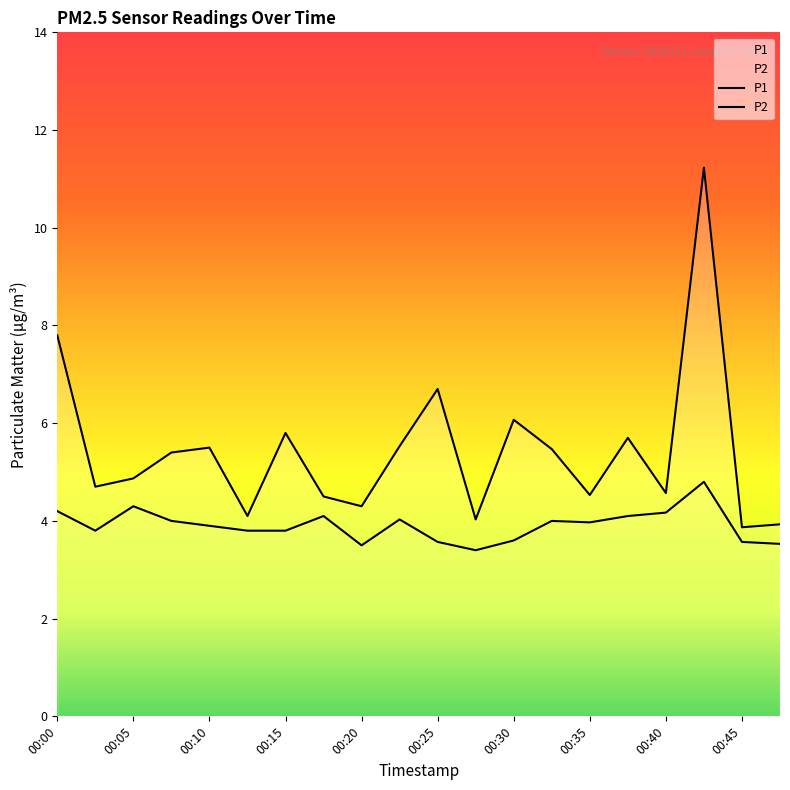

What is the lowest value of the P2 series?

3.4